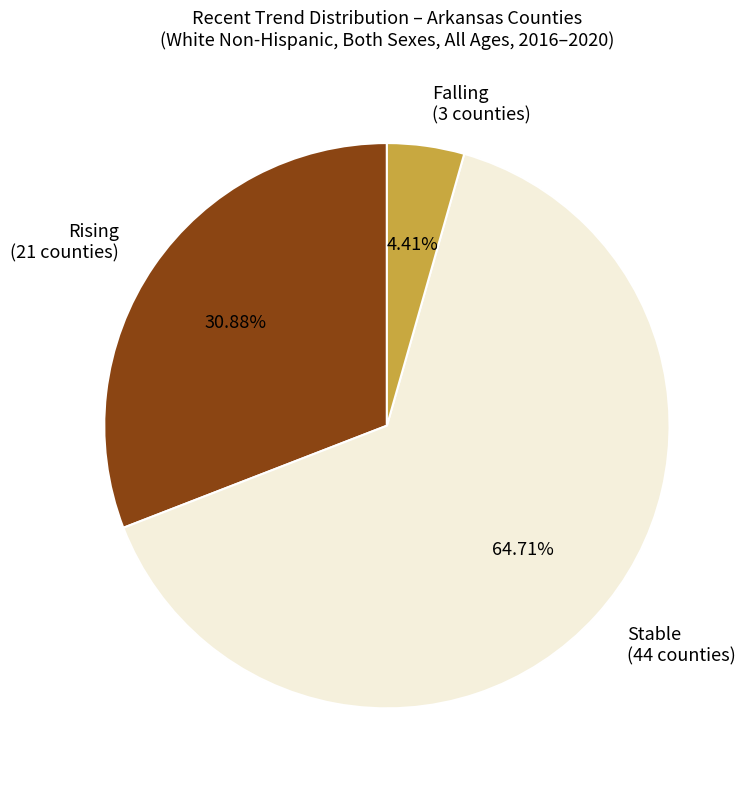

Rank the categories by value from highest to lowest.

Stable (44 counties), Rising (21 counties), Falling (3 counties)